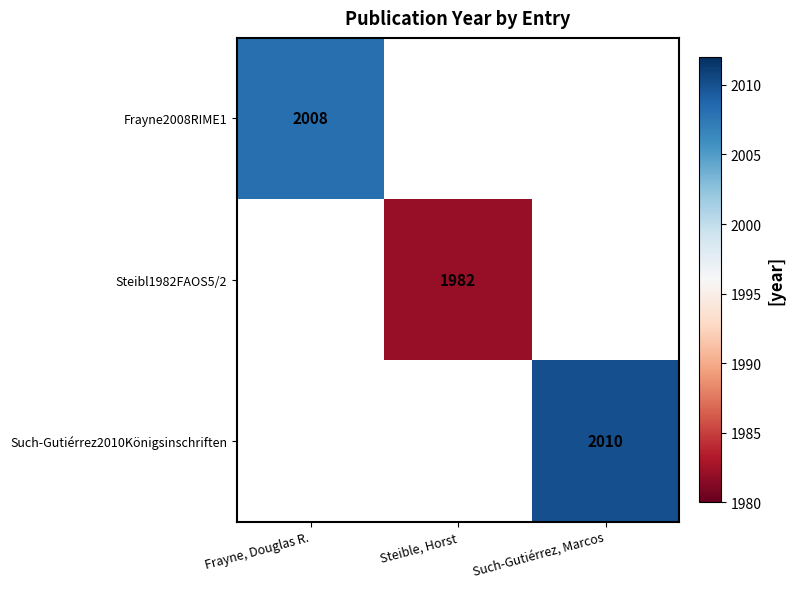

How many categories are shown in the chart?

3